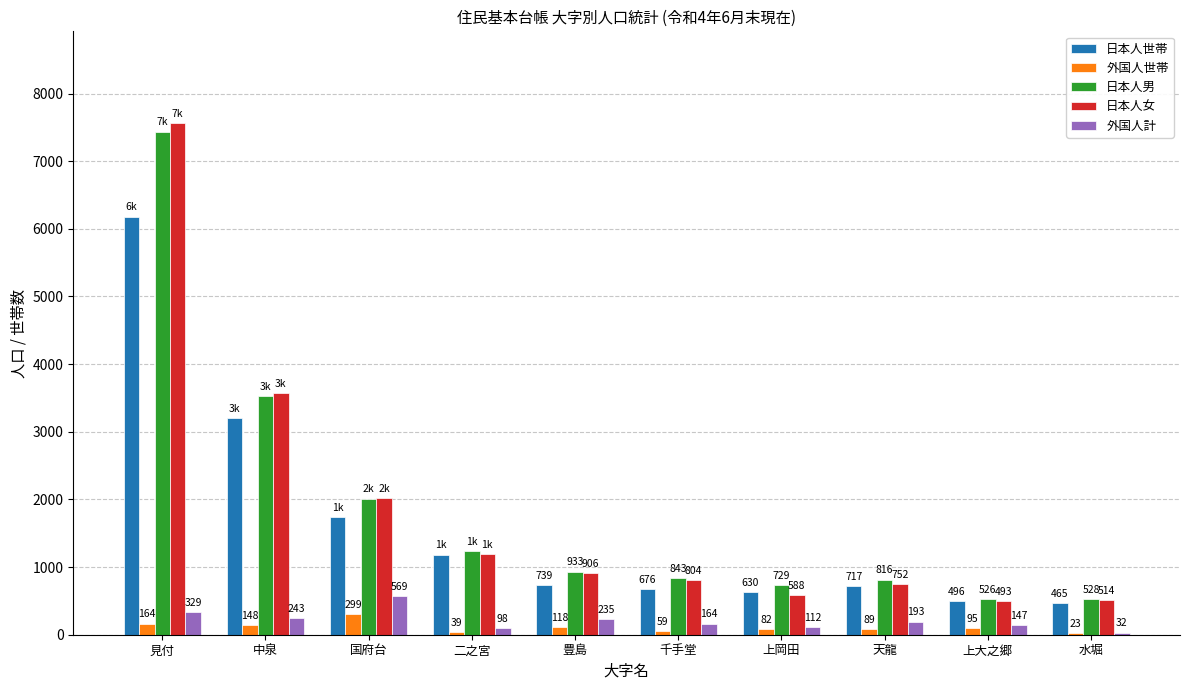

What is the sum of the 日本人世帯 values at 豊島 and 見付?

6920